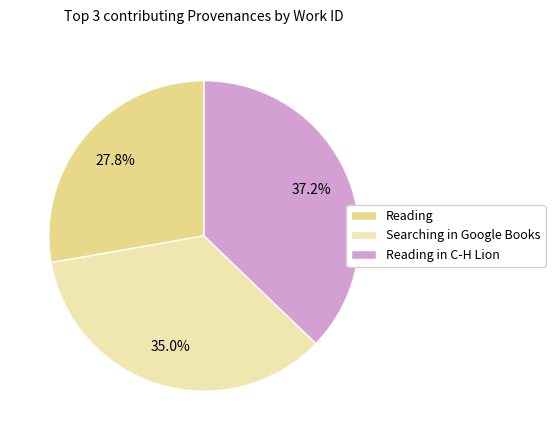

Between Searching in Google Books and Reading in C-H Lion, which is larger?

Reading in C-H Lion